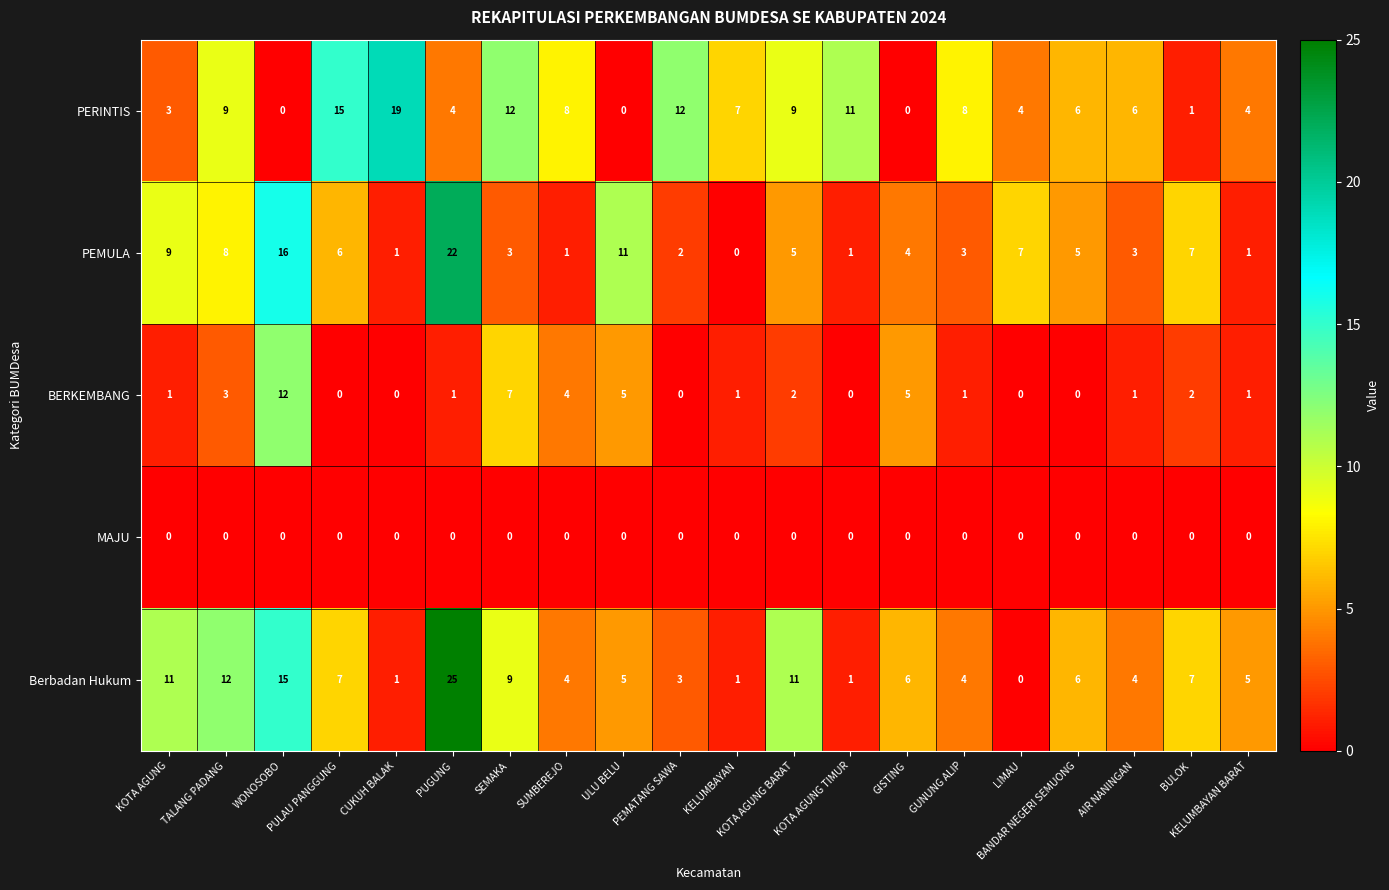

At how many categories does at least one series exceed 0?

20